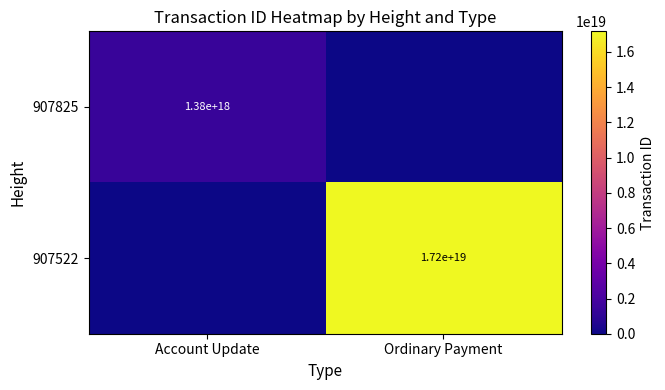

Is the value of 907825 at Account Update greater than the value of 907522 at Ordinary Payment?

No